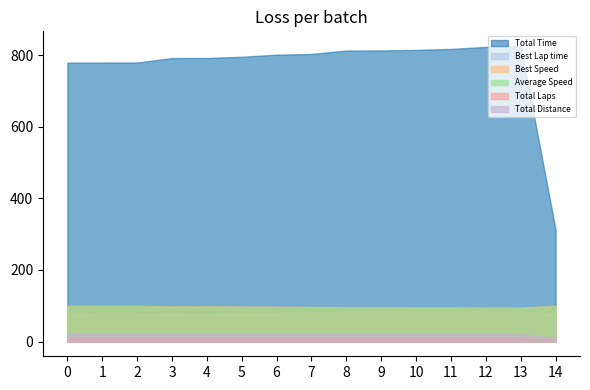

Reading left to right, transcribe all the data shown in this chart.

Total Time: 779.2	779.5	779.6	792.0	792.2	795.8	801.5	803.6	813.1	813.3	814.9	817.6	823.3	825.5	312.0
Best Lap time: 77.2	77.4	77.5	78.5	78.3	78.9	79.1	80.0	80.3	80.3	80.7	81.0	81.5	81.2	77.2
Best Speed: 100.0	99.7	99.6	98.3	98.6	97.8	97.6	96.5	96.1	96.2	95.6	95.3	94.7	95.1	100.0
Average Speed: 99.1	99.0	99.0	97.5	97.4	97.0	96.3	96.1	94.9	94.9	94.7	94.4	93.8	93.5	99.0
Total Laps: 10.0	10.0	10.0	10.0	10.0	10.0	10.0	10.0	10.0	10.0	10.0	10.0	10.0	10.0	4.0
Total Distance: 21.4	21.4	21.4	21.4	21.4	21.4	21.4	21.4	21.4	21.4	21.4	21.4	21.4	21.4	8.6